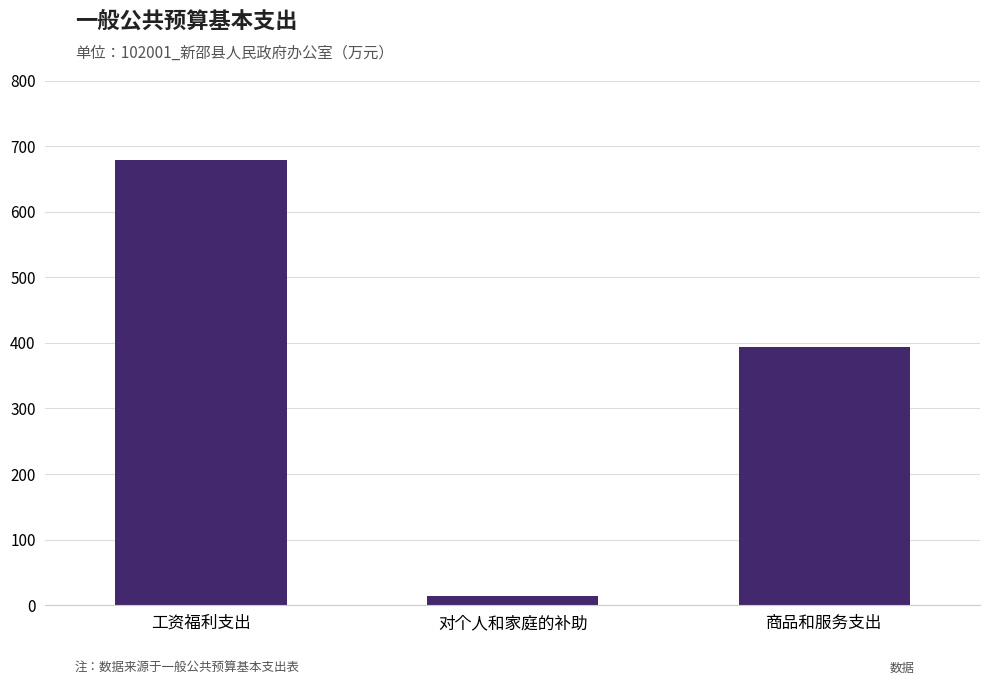

What is the difference between the maximum and minimum values?

664.9